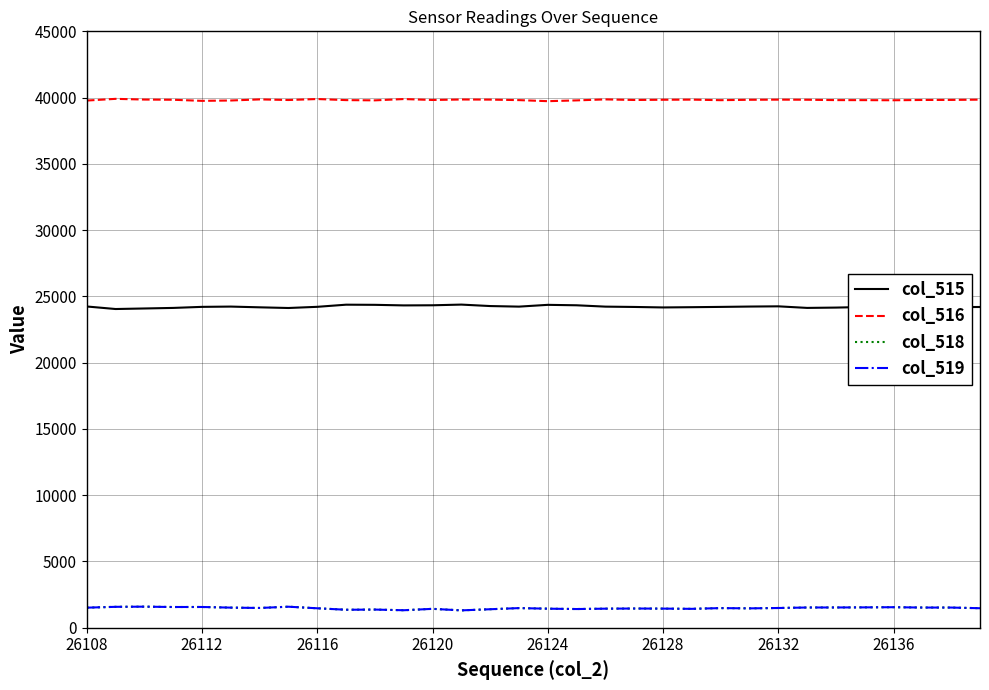

What are all the series names shown in the legend?

col_515, col_516, col_518, col_519